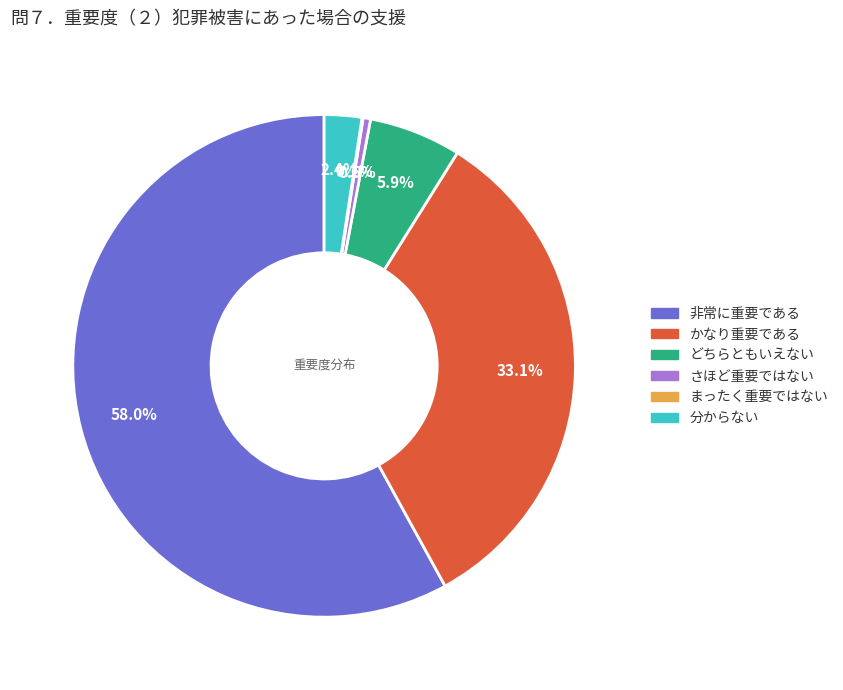

Between かなり重要である and どちらともいえない, which is larger?

かなり重要である